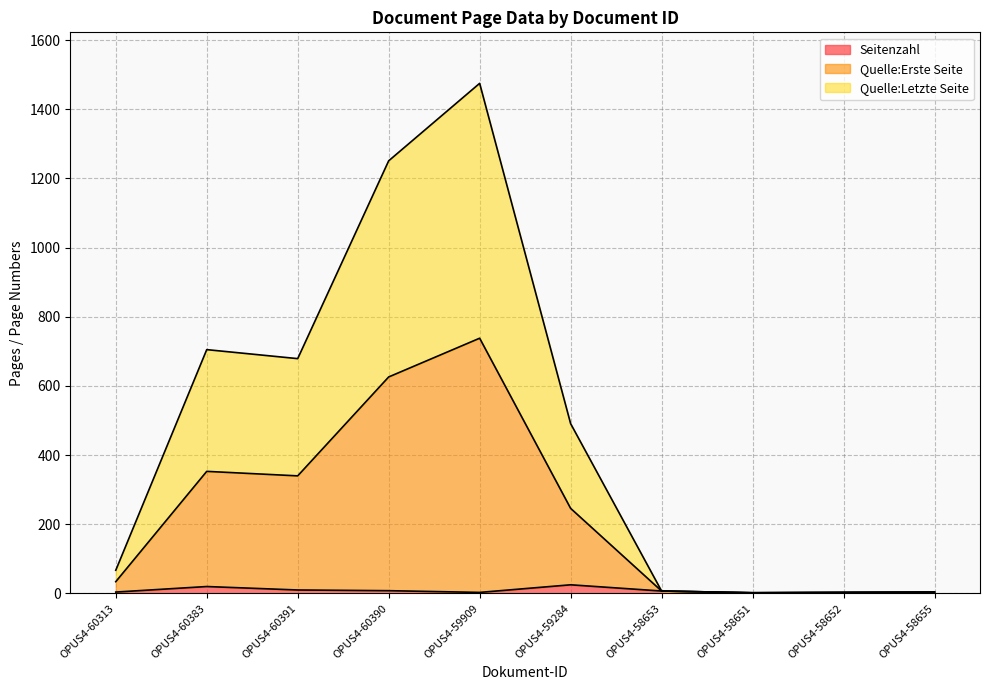

What is the difference between the maximum and minimum values in the Quelle:Erste Seite series?

736